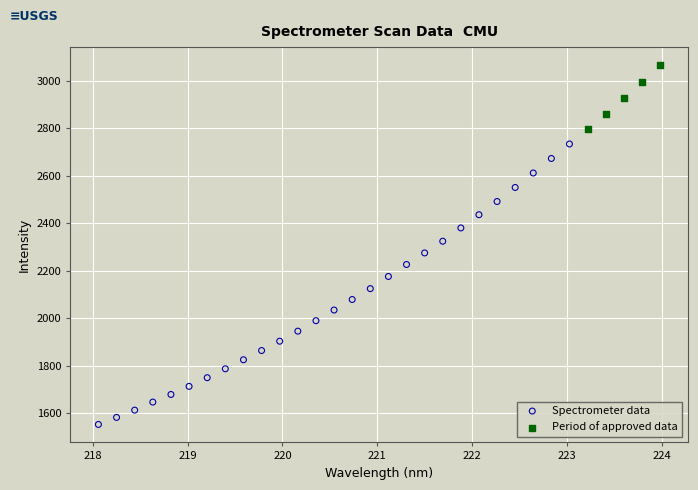

Which series reaches the maximum Y coordinate?

Period of approved data